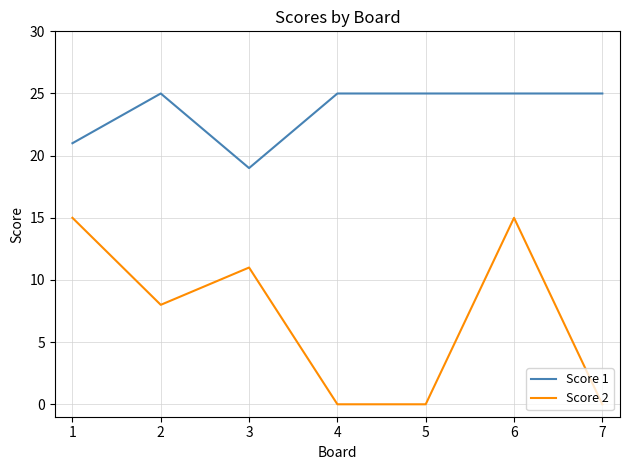

Is this an area chart (filled region under the line)?

No